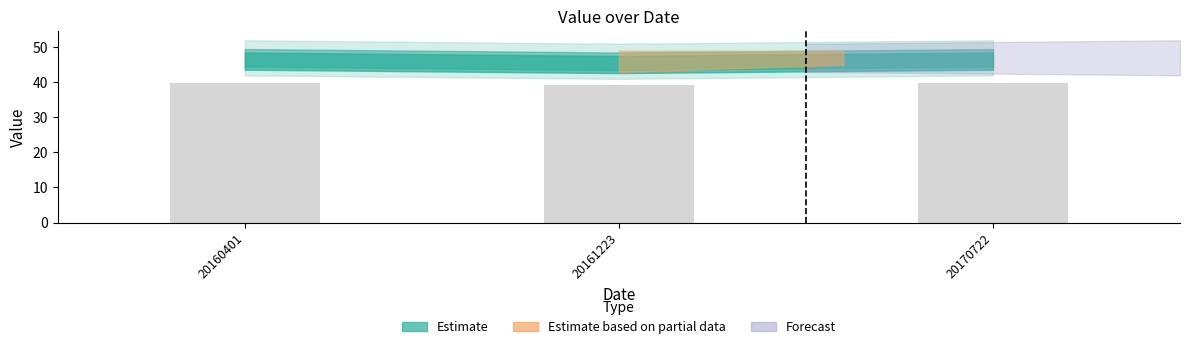

Between 20161223 and 20160401, which is larger?

20160401